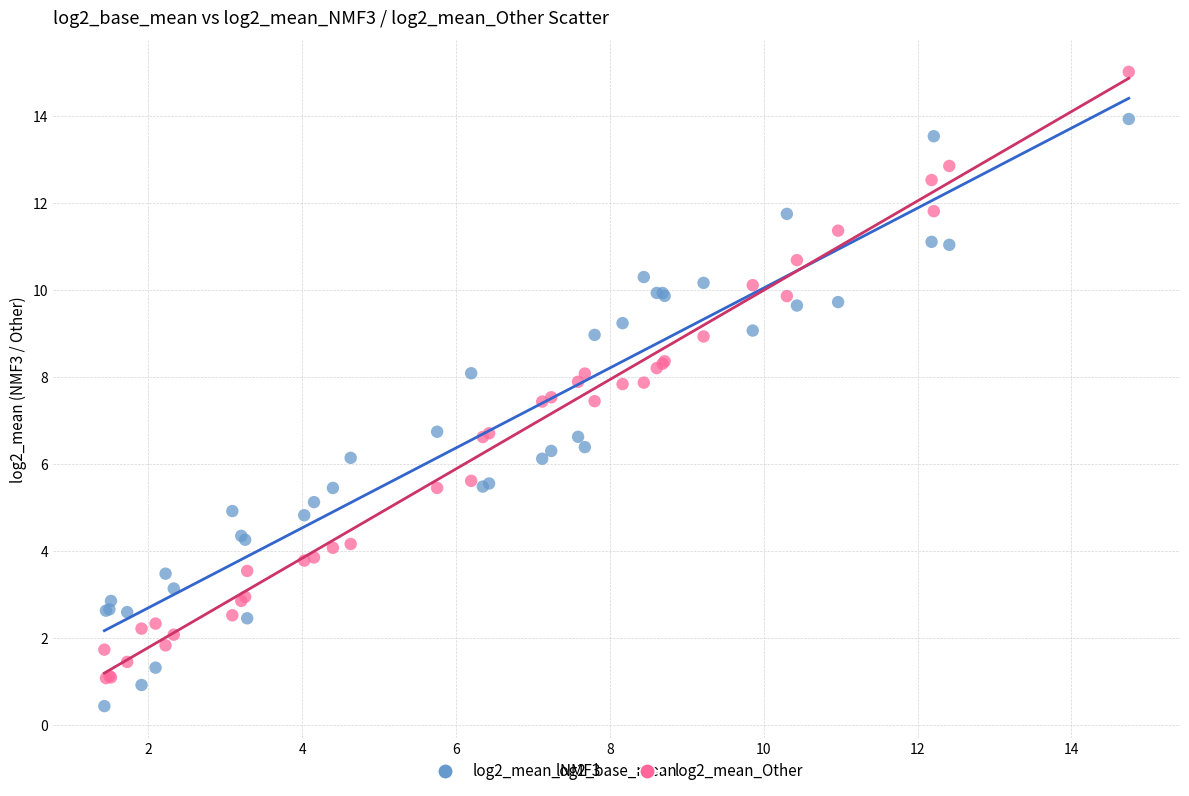

Which series contains the highest Y value?

log2_mean_Other